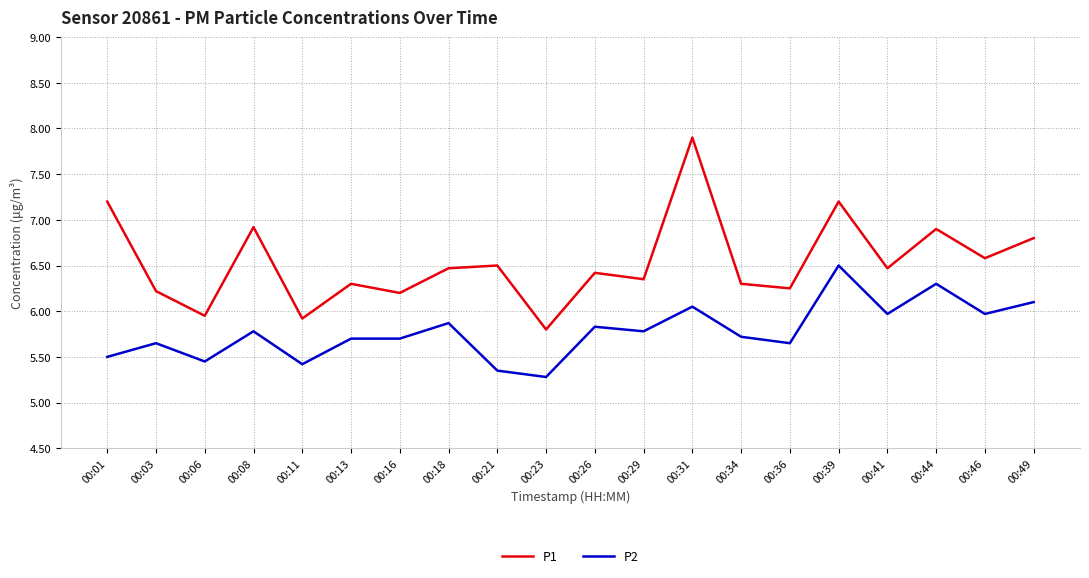

Which category has the highest value in the P1 series?

00:31